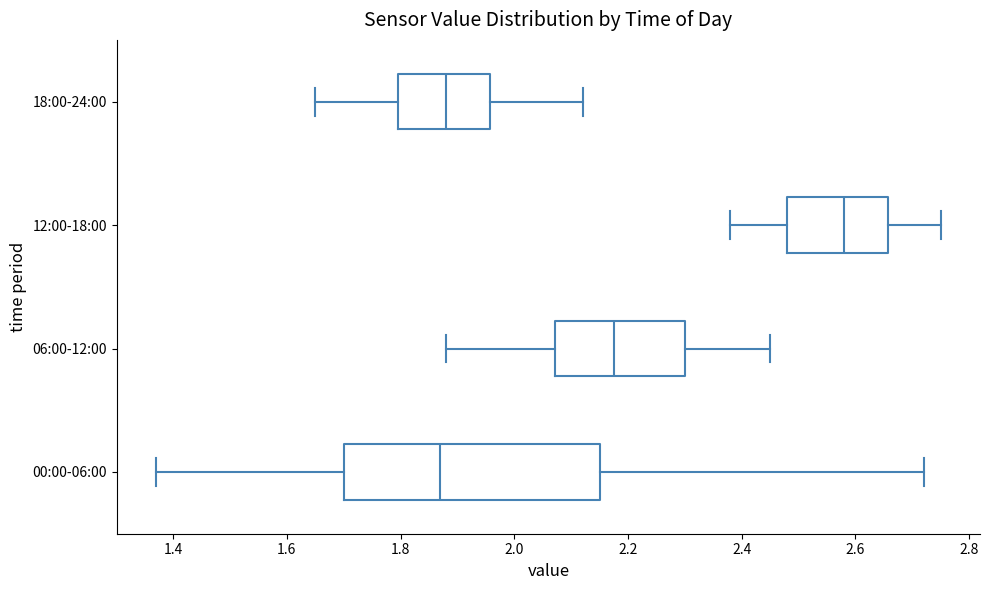

Reading bottom to top, read every box against the x-axis: the position of its median line, the range the box covers, and the ends of its whiskers. The values are not printed on the chart, so give them approximately, as read against the axis.

00:00-06:00: median 1.88, box 1.70 to 2.16, whiskers 1.38 to 2.72
06:00-12:00: median 2.18, box 2.08 to 2.30, whiskers 1.88 to 2.46
12:00-18:00: median 2.58, box 2.48 to 2.66, whiskers 2.38 to 2.76
18:00-24:00: median 1.88, box 1.80 to 1.96, whiskers 1.66 to 2.12